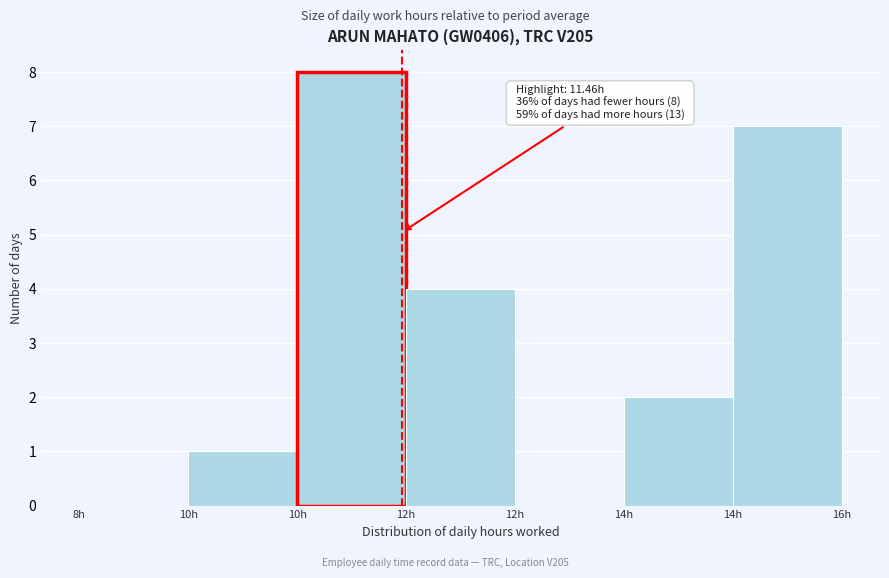

Are the bars horizontal?

No